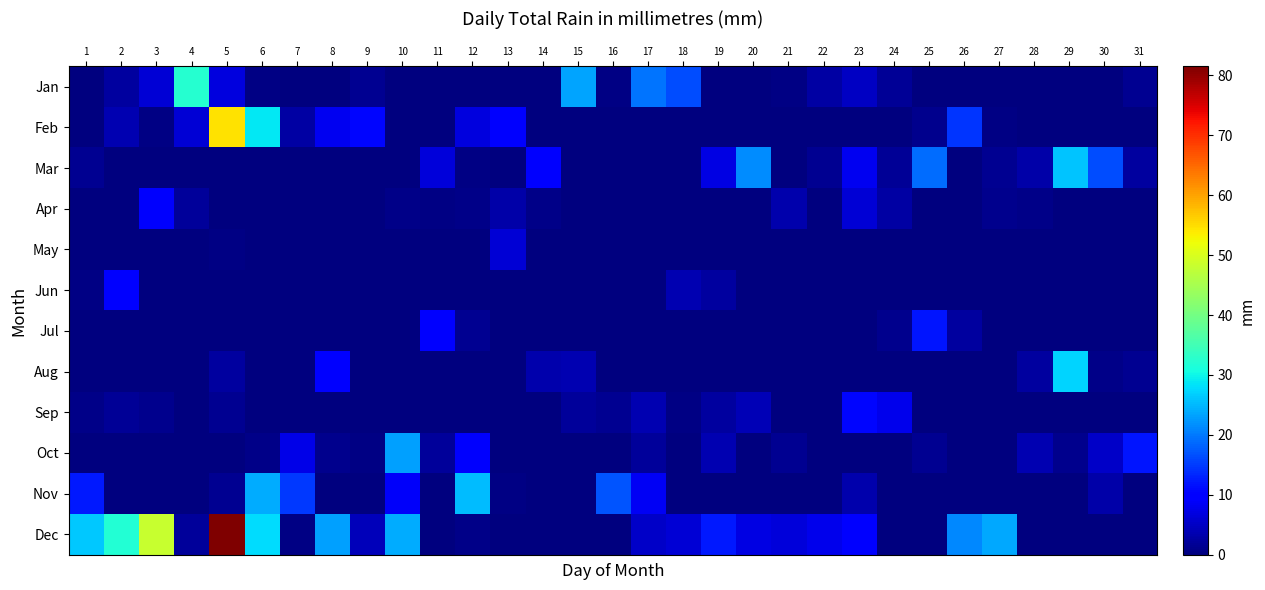

Reading left to right, extract all data points from this chart.

Jan: 1=0.2	2=2.5	3=6.1	4=32.3	5=6.9	6=0.5	7=0.0	8=0.2	9=1.3	10=0.0	11=0.2	12=0.0	13=0.2	14=0.0	15=23.4	16=0.5	17=19.6	18=16.5	19=0.0	20=0.2	21=0.5	22=2.8	23=4.8	24=1.8	25=0.0	26=0.0	27=0.0	28=0.0	29=0.2	30=0.2	31=1.5
Feb: 1=0.2	2=3.6	3=0.5	4=6.3	5=54.6	6=28.7	7=2.8	8=8.1	9=10.7	10=0.2	11=0.0	12=6.9	13=9.4	14=0.2	15=0.0	16=0.2	17=0.2	18=0.0	19=0.2	20=0.2	21=0.0	22=0.2	23=0.0	24=0.2	25=1.0	26=14.5	27=0.5	28=0.0	29=0.0	30=0.0	31=0.0
Mar: 1=1.3	2=0.0	3=0.0	4=0.0	5=0.0	6=0.0	7=0.0	8=0.0	9=0.2	10=0.2	11=6.6	12=0.5	13=0.0	14=9.7	15=0.0	16=0.0	17=0.0	18=0.0	19=7.1	20=21.6	21=0.2	22=1.5	23=8.1	24=1.8	25=18.8	26=0.0	27=1.3	28=3.0	29=25.9	30=16.3	31=2.5
Apr: 1=0.0	2=0.0	3=9.1	4=2.0	5=0.2	6=0.2	7=0.0	8=0.0	9=0.0	10=0.8	11=0.5	12=0.8	13=3.0	14=0.8	15=0.0	16=0.0	17=0.0	18=0.0	19=0.0	20=0.0	21=3.3	22=0.2	23=6.3	24=2.8	25=0.0	26=0.0	27=1.0	28=0.8	29=0.0	30=0.0	31=0.0
May: 1=0.2	2=0.0	3=0.0	4=0.0	5=0.5	6=0.2	7=0.0	8=0.0	9=0.0	10=0.0	11=0.0	12=0.0	13=6.3	14=0.0	15=0.0	16=0.0	17=0.0	18=0.0	19=0.0	20=0.0	21=0.0	22=0.0	23=0.0	24=0.0	25=0.0	26=0.0	27=0.0	28=0.0	29=0.0	30=0.0	31=0.0
Jun: 1=0.5	2=9.4	3=0.2	4=0.0	5=0.0	6=0.0	7=0.0	8=0.0	9=0.0	10=0.0	11=0.0	12=0.0	13=0.0	14=0.0	15=0.0	16=0.0	17=0.0	18=3.6	19=2.5	20=0.2	21=0.0	22=0.0	23=0.0	24=0.0	25=0.0	26=0.0	27=0.0	28=0.0	29=0.0	30=0.0	31=0.0
Jul: 1=0.0	2=0.0	3=0.0	4=0.0	5=0.0	6=0.0	7=0.0	8=0.0	9=0.0	10=0.0	11=9.9	12=1.5	13=0.2	14=0.0	15=0.2	16=0.0	17=0.0	18=0.0	19=0.0	20=0.0	21=0.0	22=0.0	23=0.0	24=1.0	25=11.9	26=2.3	27=0.0	28=0.0	29=0.0	30=0.0	31=0.0
Aug: 1=0.0	2=0.0	3=0.0	4=0.0	5=2.5	6=0.2	7=0.2	8=10.2	9=0.0	10=0.2	11=0.0	12=0.0	13=0.0	14=3.3	15=3.8	16=0.2	17=0.0	18=0.0	19=0.0	20=0.0	21=0.0	22=0.0	23=0.0	24=0.0	25=0.0	26=0.0	27=0.0	28=2.3	29=27.2	30=0.8	31=1.5
Sep: 1=0.8	2=1.8	3=1.0	4=0.2	5=1.5	6=0.0	7=0.0	8=0.0	9=0.0	10=0.0	11=0.2	12=0.0	13=0.0	14=0.0	15=2.0	16=1.5	17=3.6	18=0.5	19=2.3	20=4.1	21=0.0	22=0.0	23=10.7	24=7.9	25=0.0	26=0.0	27=0.0	28=0.2	29=0.0	30=0.0	31=0.0
Oct: 1=0.2	2=0.2	3=0.0	4=0.0	5=0.0	6=0.8	7=7.4	8=1.0	9=0.5	10=23.1	11=2.0	12=9.1	13=0.0	14=0.2	15=0.0	16=0.2	17=2.0	18=0.0	19=3.6	20=0.2	21=1.5	22=0.2	23=0.0	24=0.2	25=1.3	26=0.0	27=0.2	28=3.8	29=1.0	30=5.3	31=11.9
Nov: 1=12.2	2=0.2	3=0.2	4=0.2	5=1.5	6=24.1	7=14.7	8=0.0	9=0.2	10=8.9	11=0.2	12=25.4	13=0.5	14=0.0	15=0.0	16=17.0	17=8.4	18=0.2	19=0.2	20=0.0	21=0.2	22=0.0	23=3.3	24=0.2	25=0.0	26=0.0	27=0.2	28=0.0	29=0.0	30=3.0	31=0.0
Dec: 1=26.4	2=32.0	3=48.3	4=2.0	5=81.5	6=27.9	7=0.5	8=23.1	9=4.3	10=23.9	11=0.0	12=0.8	13=0.0	14=0.0	15=0.0	16=0.0	17=5.1	18=6.3	19=12.2	20=7.1	21=6.6	22=7.9	23=9.4	24=0.0	25=0.2	26=21.1	27=23.6	28=0.2	29=0.0	30=0.0	31=0.0